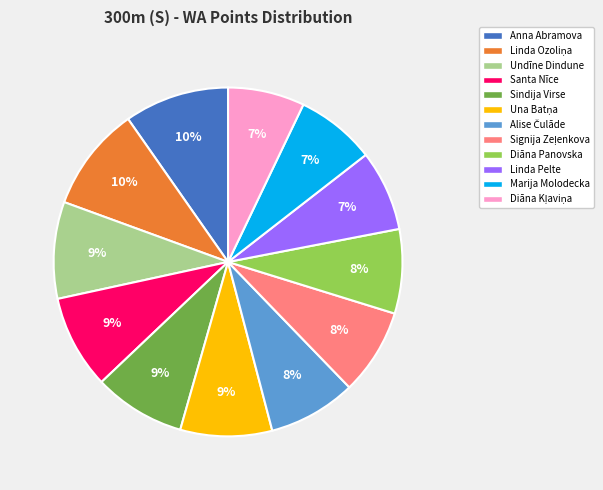

Is it true that Sindija Virse is 18% of the pie?

False